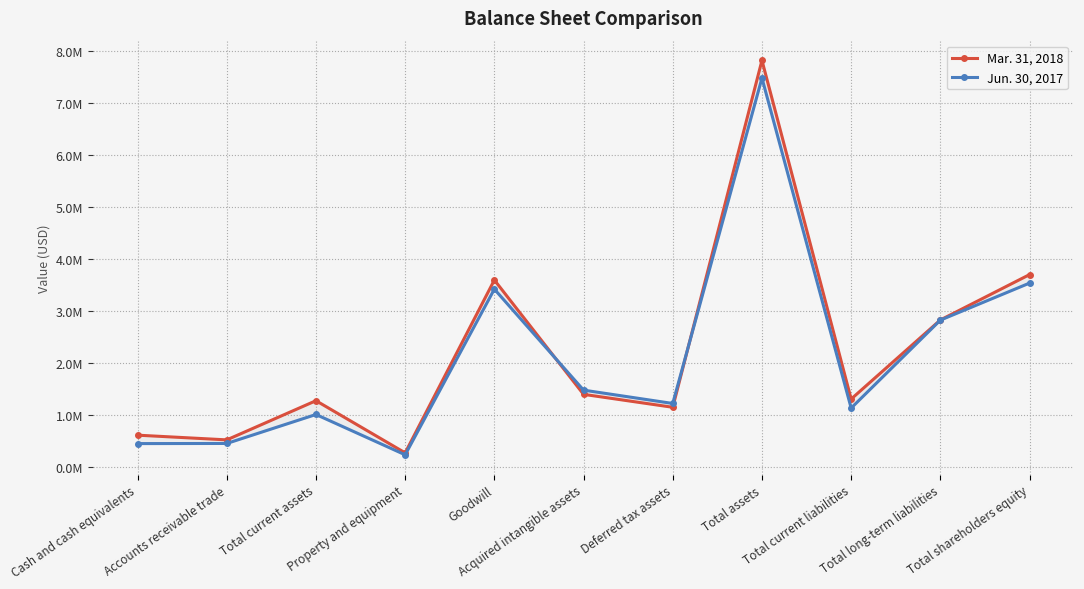

Between Cash and cash equivalents and Total current assets, which series saw the biggest shift?

Mar. 31, 2018